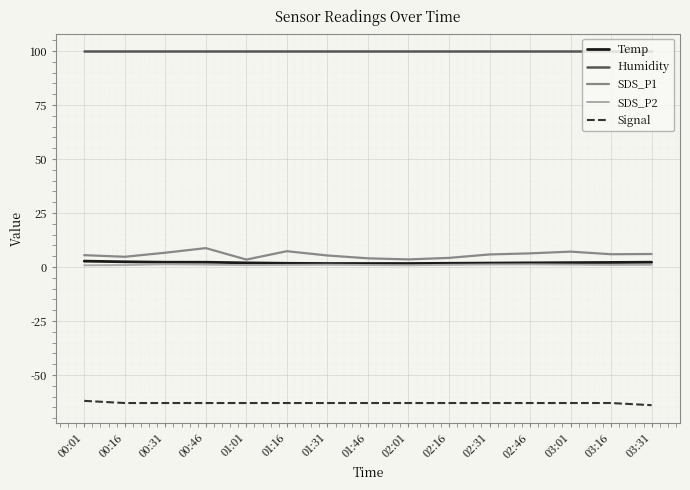

What is the minimum value shown in the chart?

-64.0